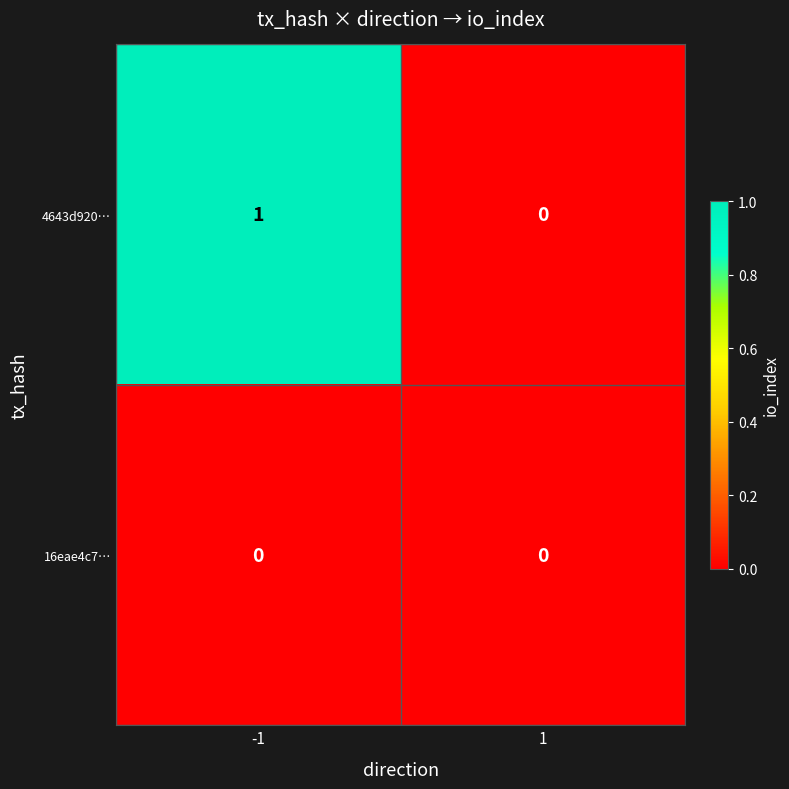

Between -1 and 1, which series saw the biggest shift?

4643d920…